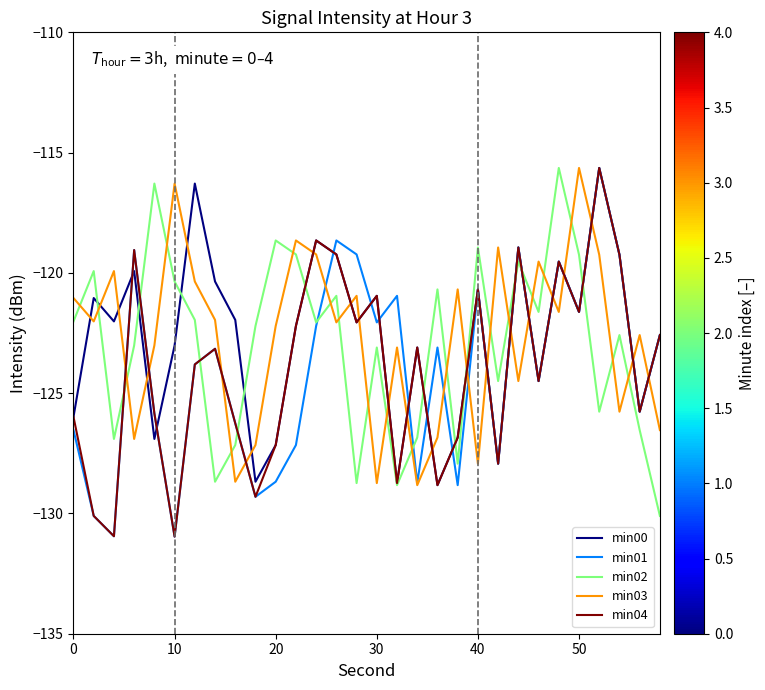

What is the highest value of the min04 series?

-115.6